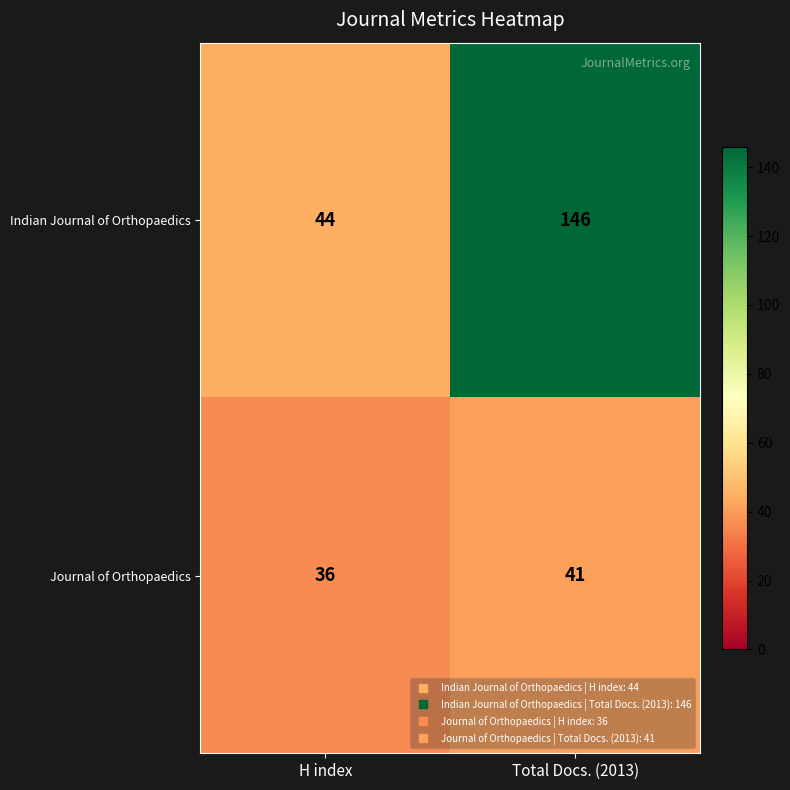

List the series in order of their peak value, highest first.

Indian Journal of Orthopaedics, Journal of Orthopaedics